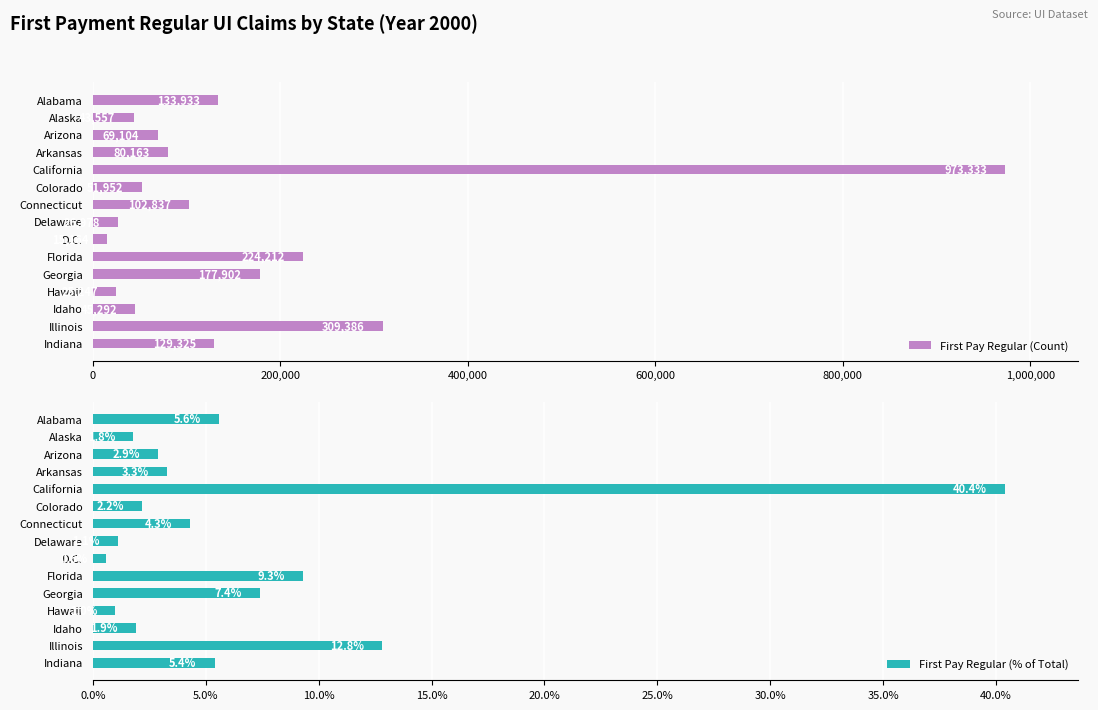

The First Pay Regular (% of Total) series shows 5.6 at Alabama. True or false?

True